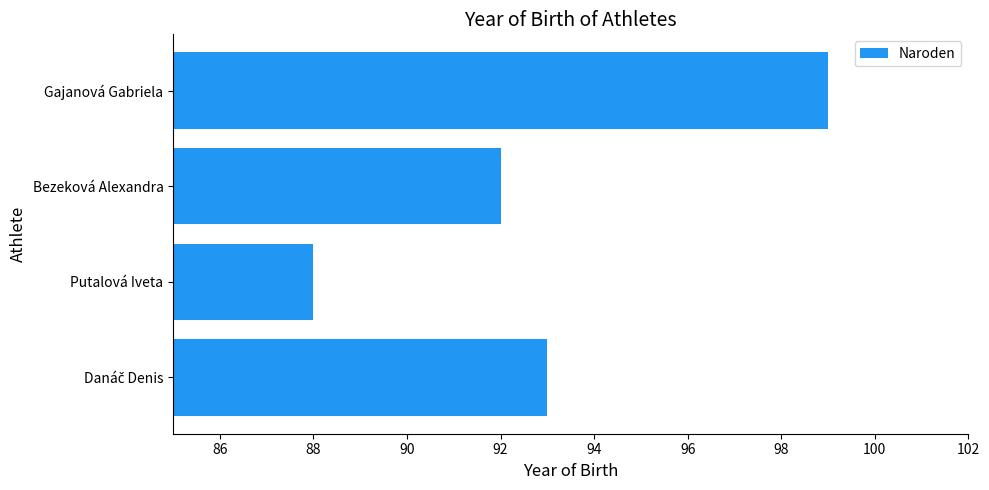

What is the difference between the values at Gajanová Gabriela and Bezeková Alexandra?

7